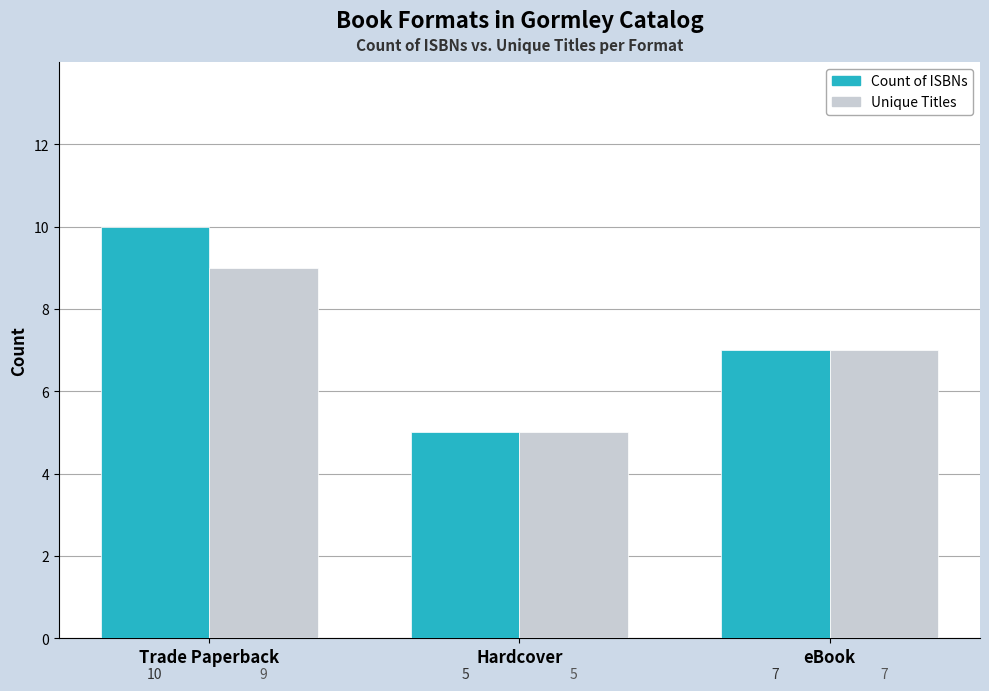

Rank the series at Trade Paperback from lowest to highest value.

Unique Titles, Count of ISBNs